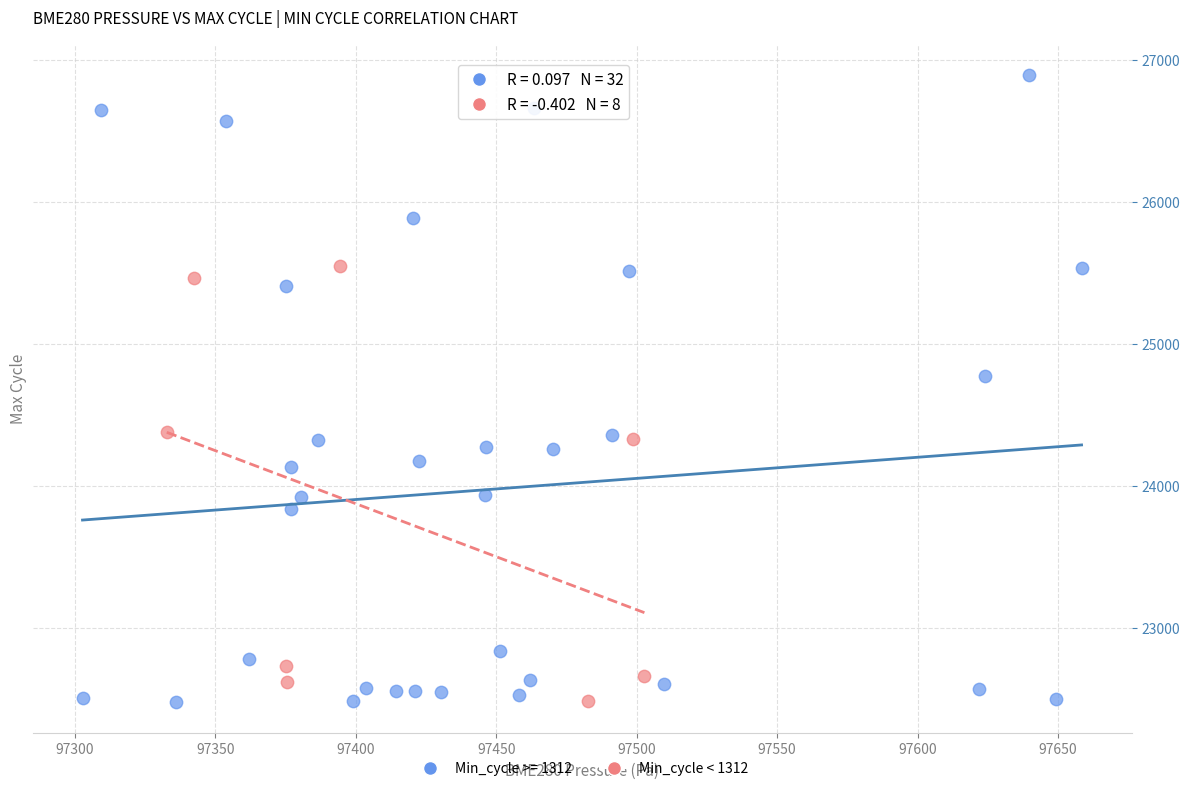

Which series contains the highest Y value?

Min_cycle >= 1312